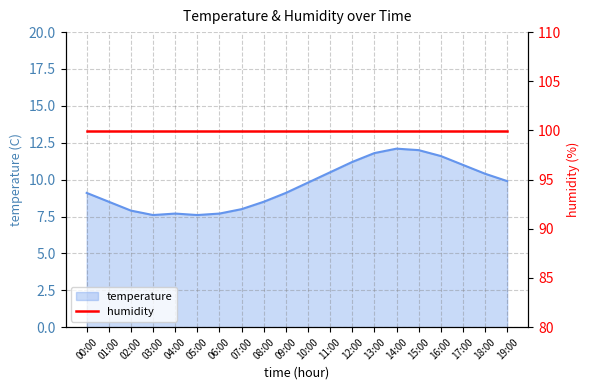

How many data points are above 9?

12